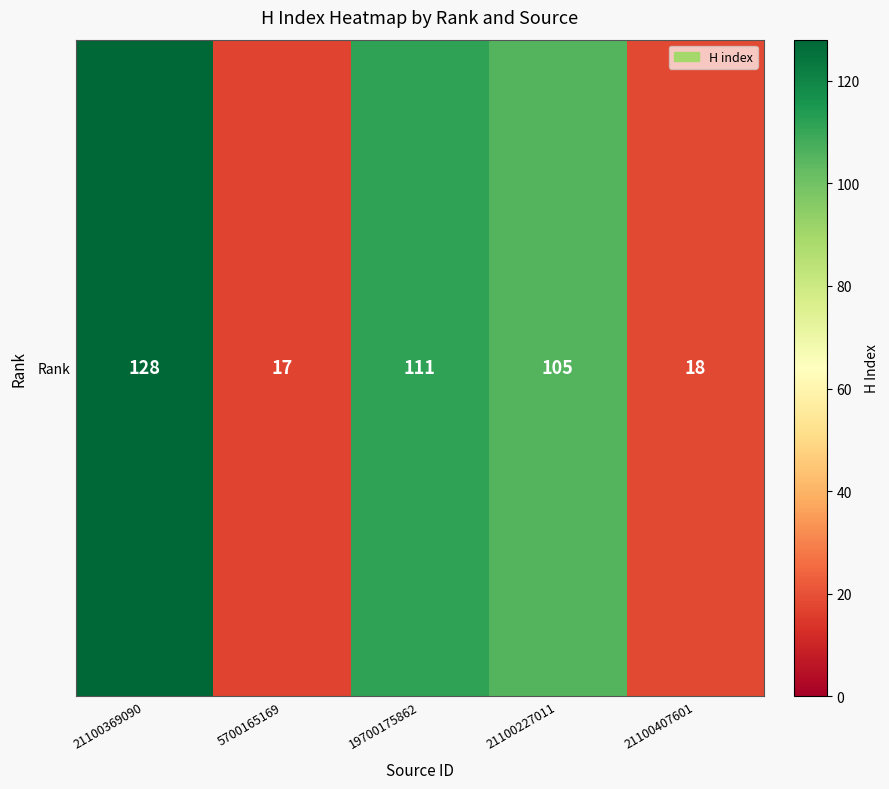

What is the greatest value displayed?

128